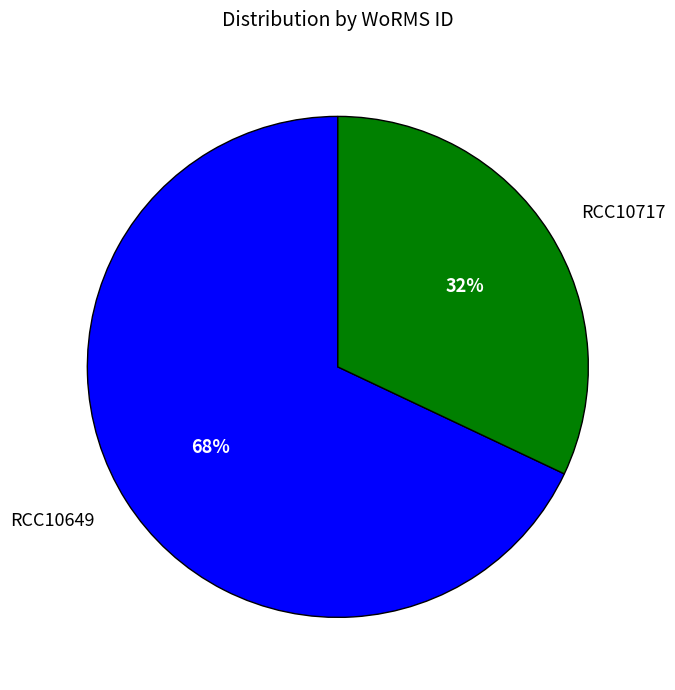

How many segments does this pie chart have?

2